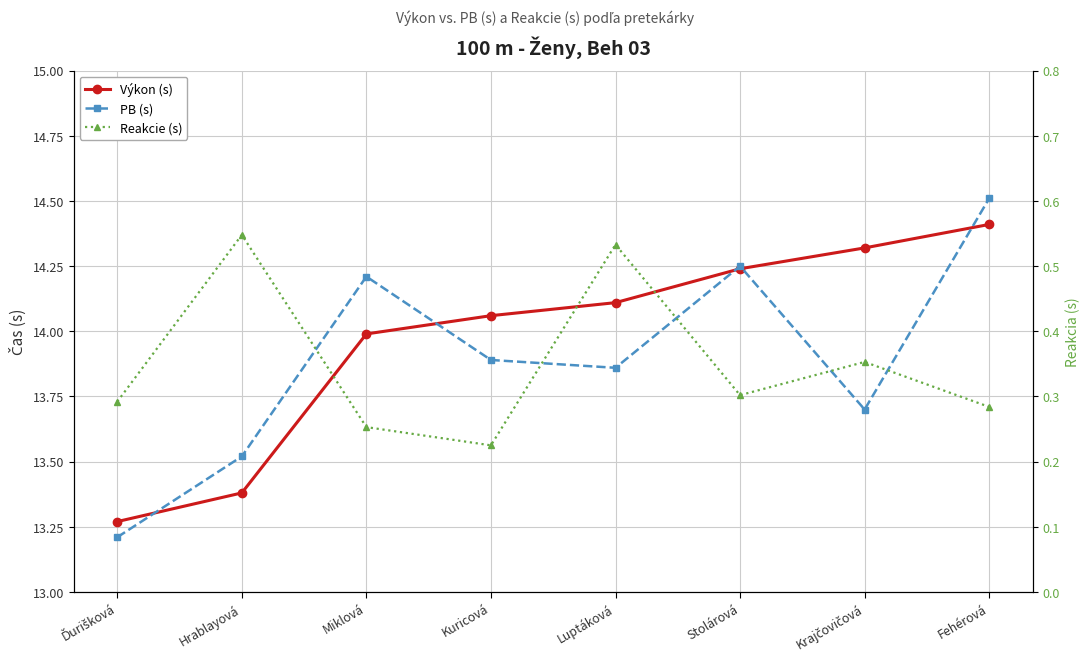

Reading right to left, list all the values displayed in this chart.

Výkon (s): 14.4	14.3	14.2	14.1	14.1	14.0	13.4	13.3
PB (s): 14.5	13.7	14.2	13.9	13.9	14.2	13.5	13.2
Reakcie (s): 0.3	0.4	0.3	0.5	0.2	0.3	0.5	0.3